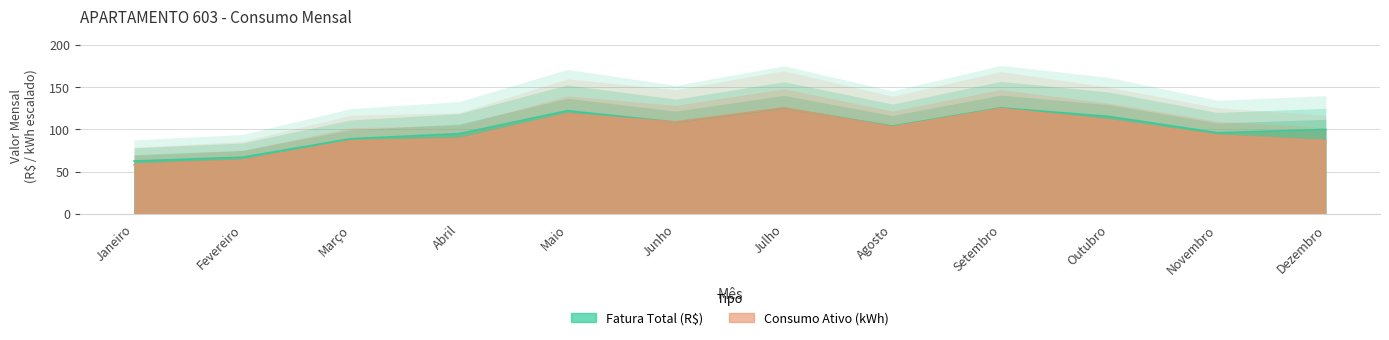

What is the smallest value displayed?

58.4